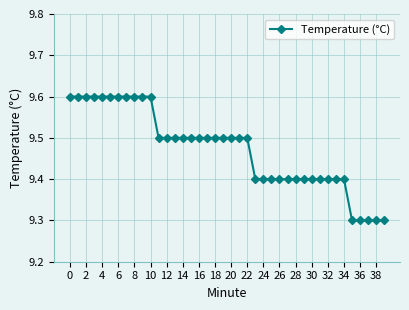

What is the average value?

9.5